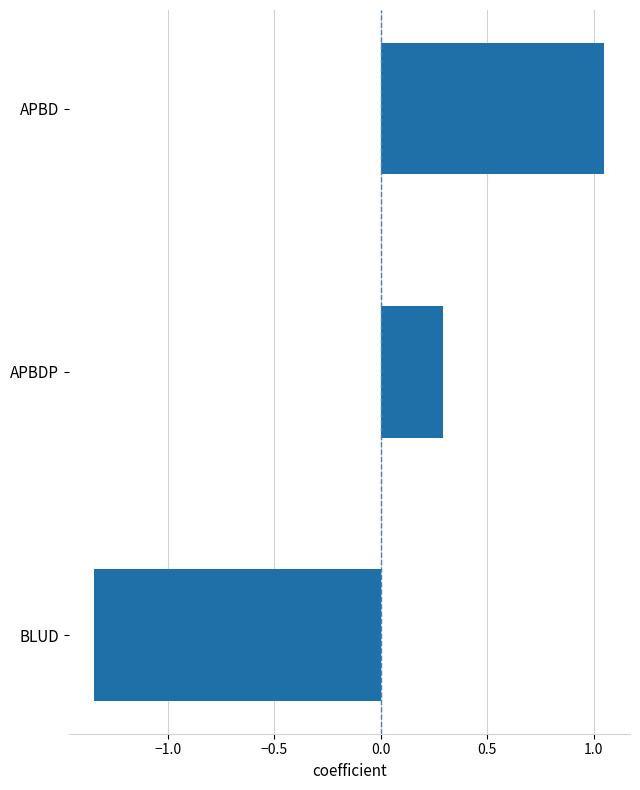

How many values are below 0?

1